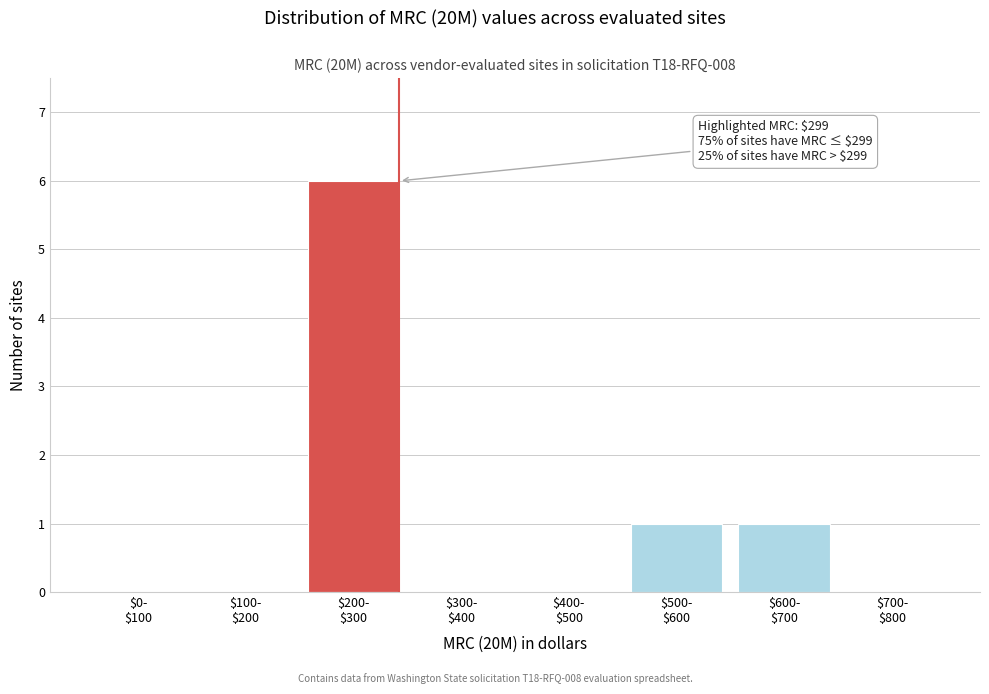

What is the maximum value shown in the chart?

6